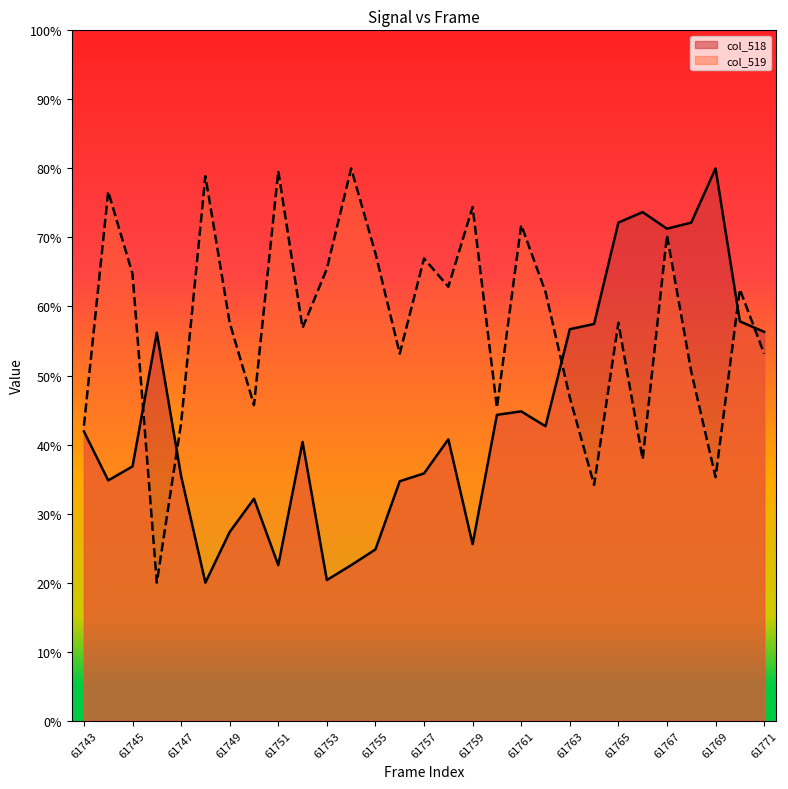

What is the highest value of the col_518 series?

80.0